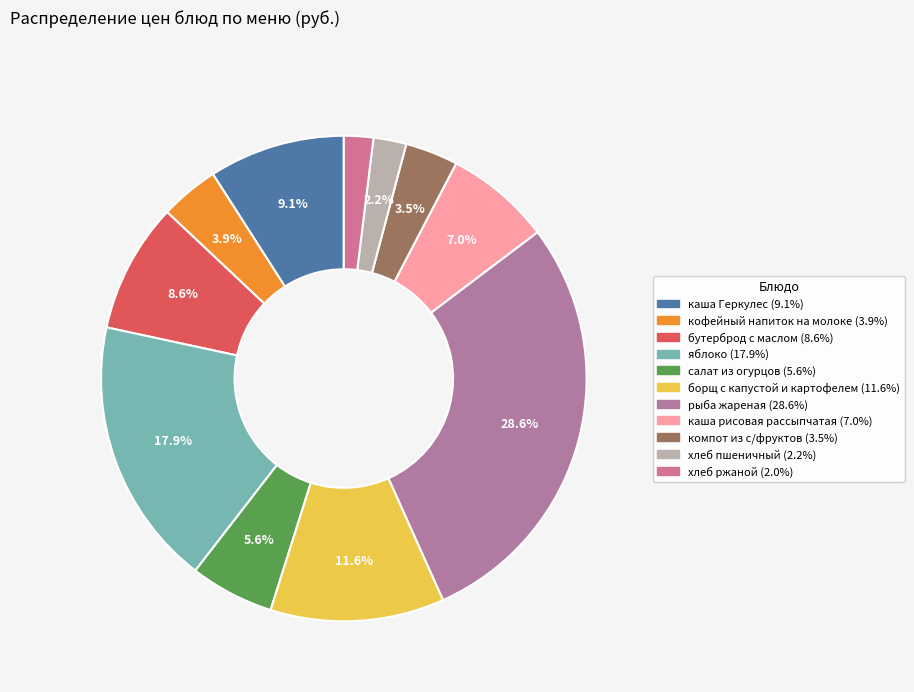

What portion of the pie excludes бутерброд с маслом?

91.4%